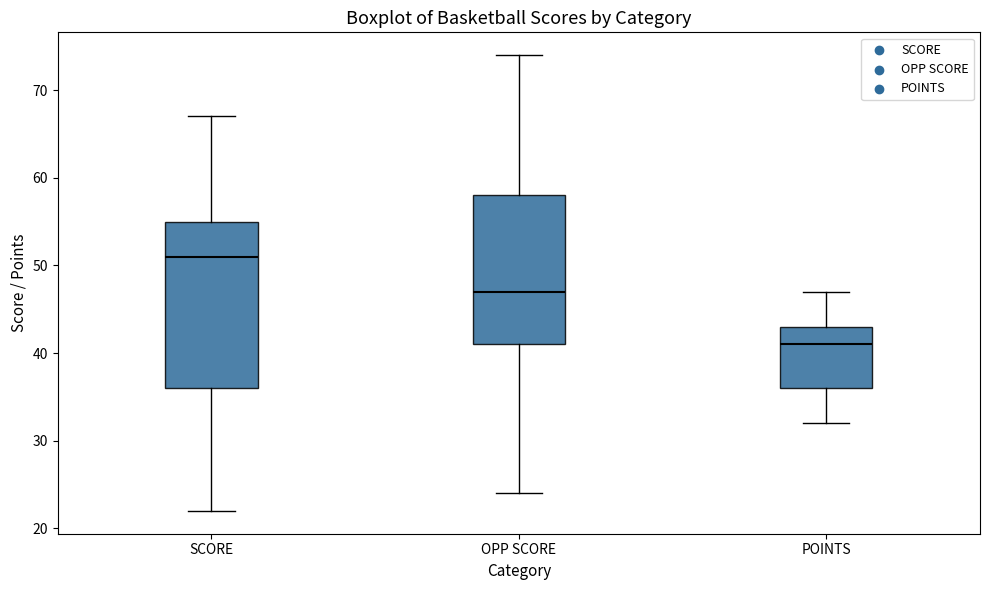

Where is the lower edge of the box for SCORE on the y-axis? The values are not printed on the chart, so give them approximately, as read against the axis.

36